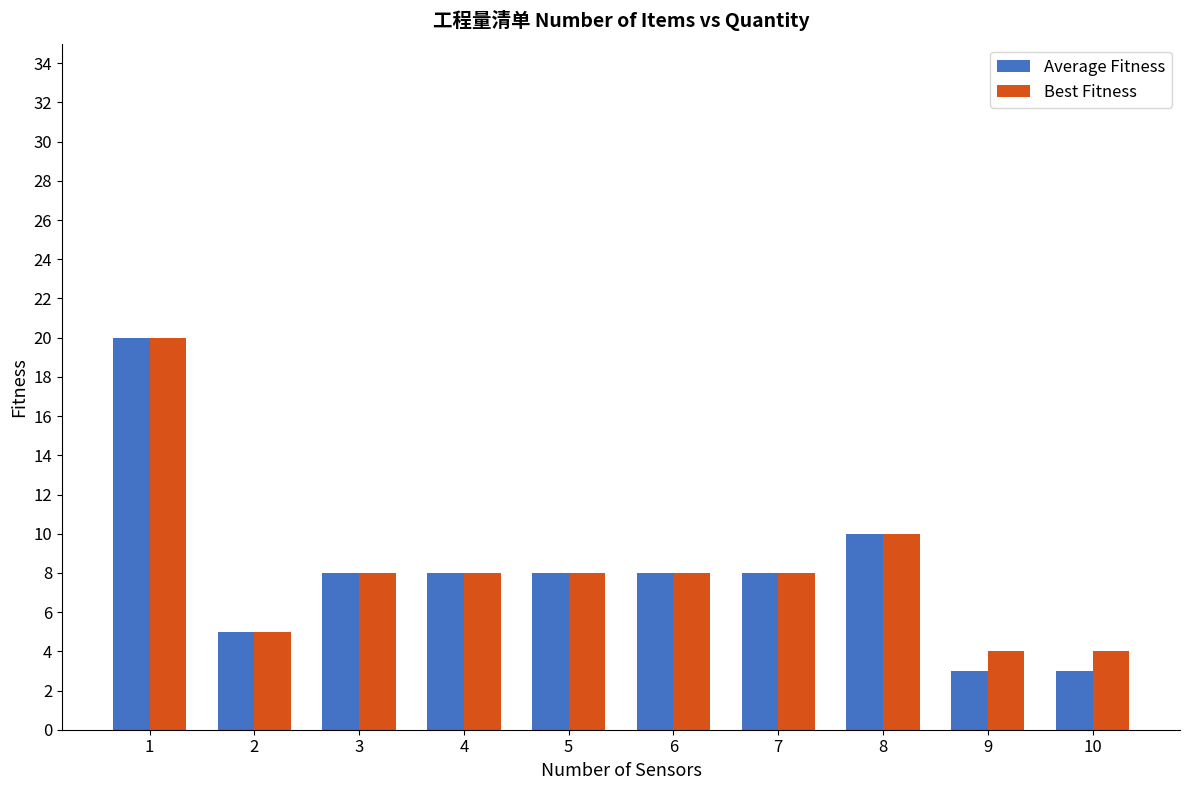

The value of Best Fitness at 4 is 2. True or false?

False